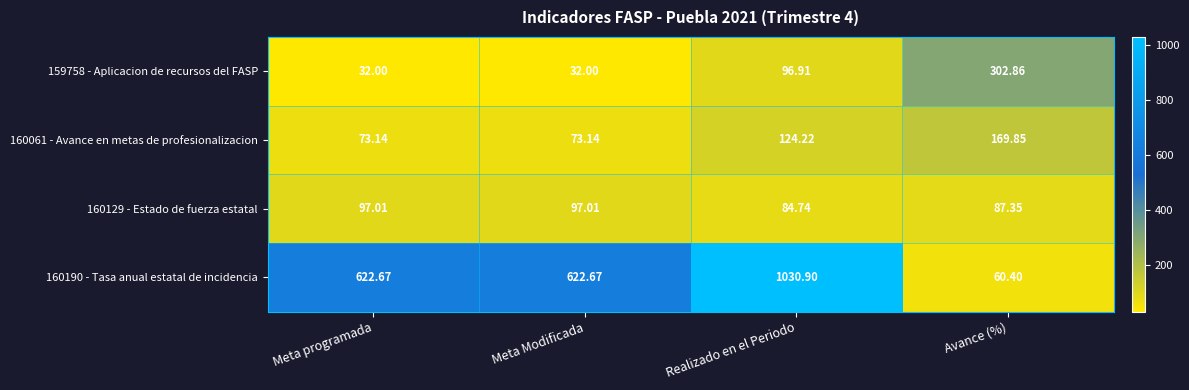

Where is 159758 - Aplicacion de recursos del FASP nearest to the value 167?

Realizado en el Periodo